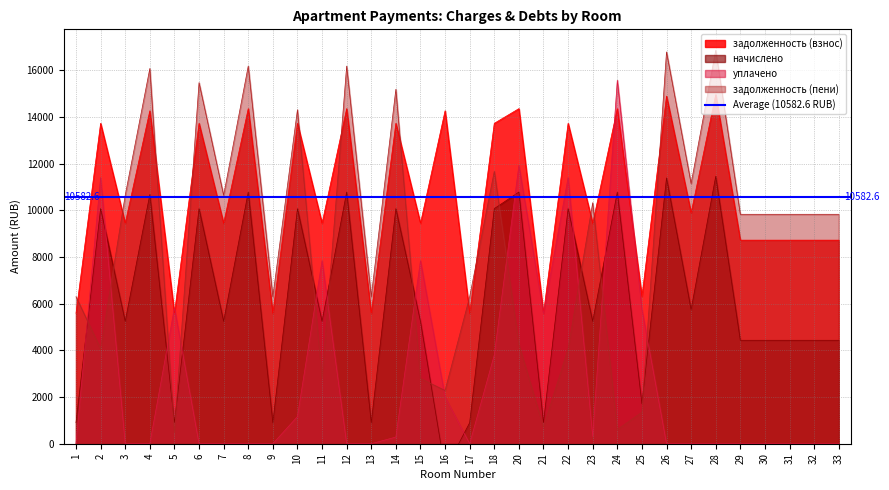

Where do начислено and уплачено first cross each other?

1 and 2